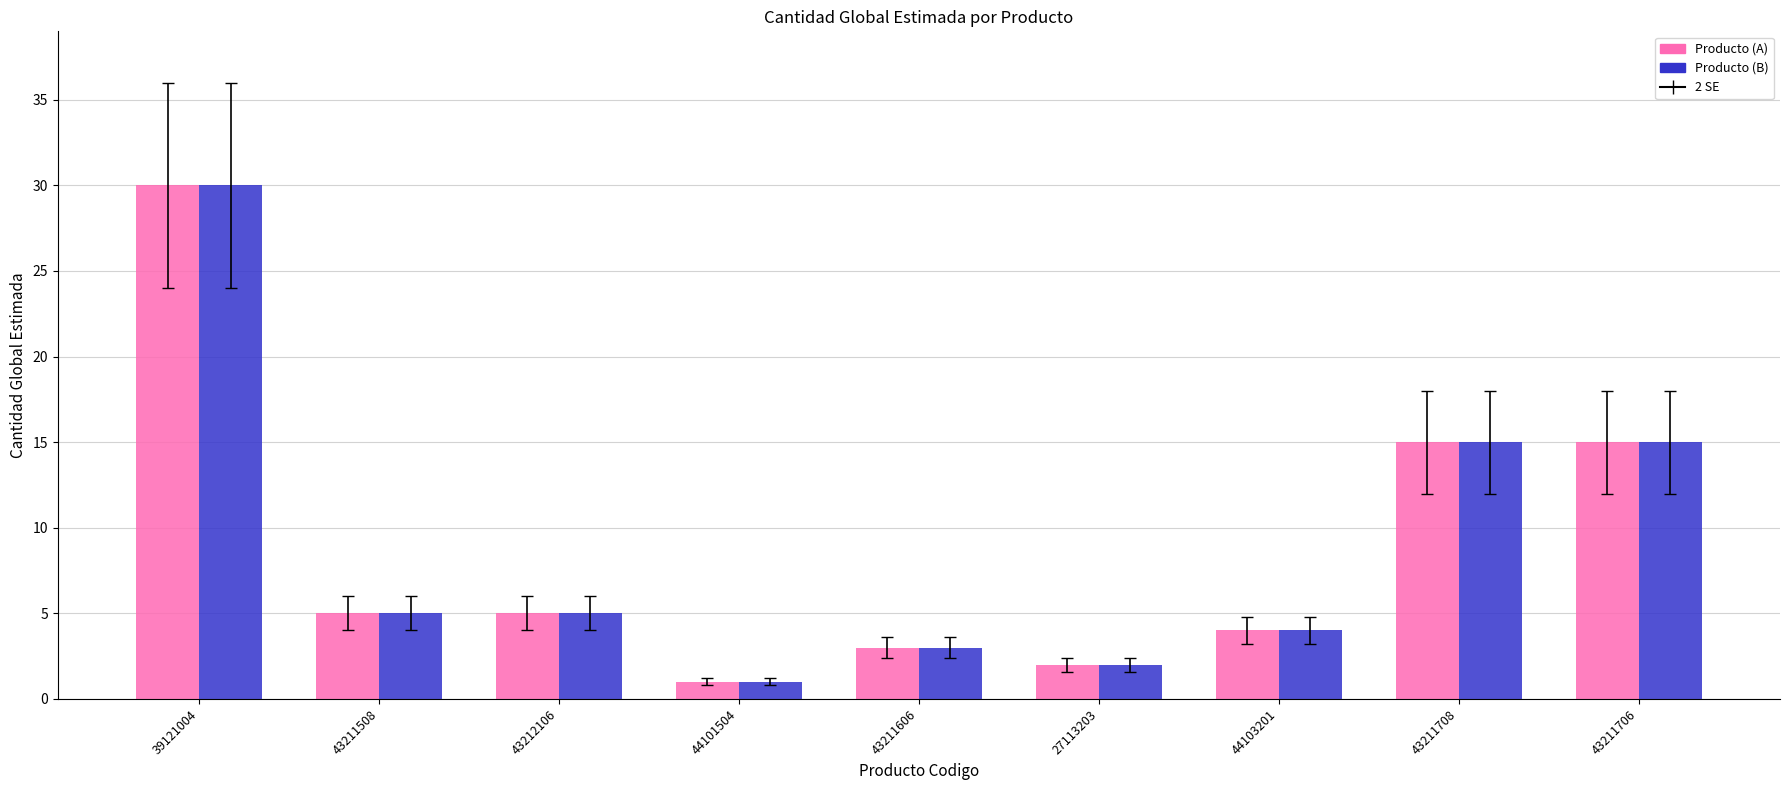

What is the total value across all series at 43211606?

6